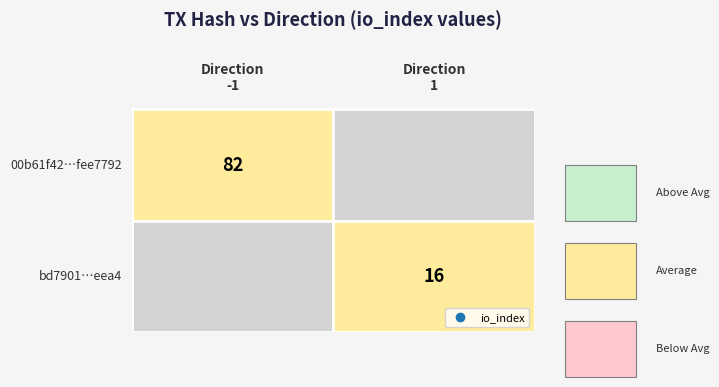

Reading left to right, what are all the values shown in this chart?

00b61f42c502c985b7680b0650ebf642fee7792: -1	82
bd7901629b19caf4634b6eb5029c6ce0601eea4: 1	16